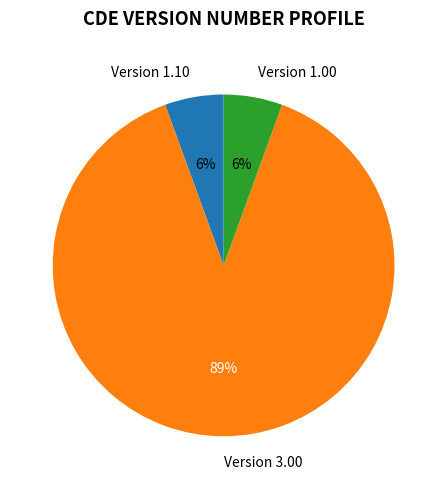

Count the number of slices in the pie.

3